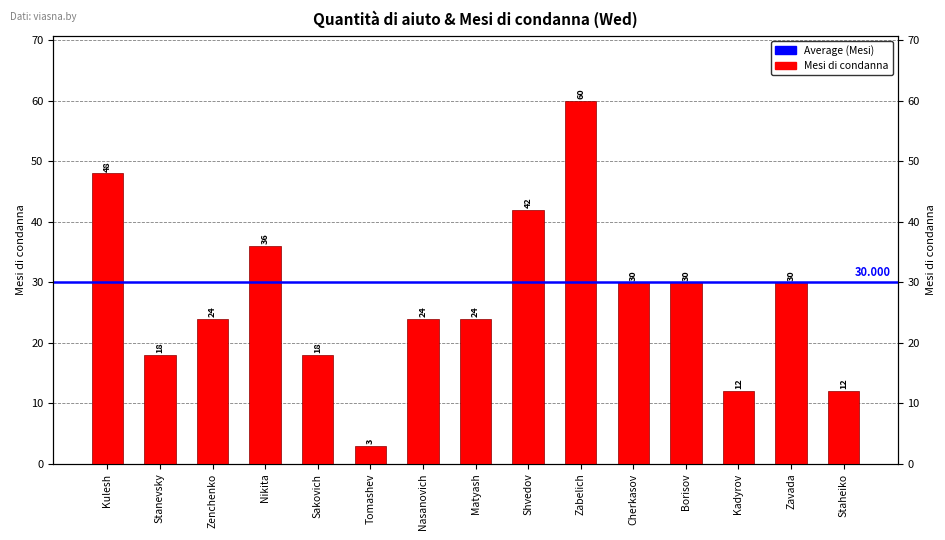

How many bars are there in total?

15